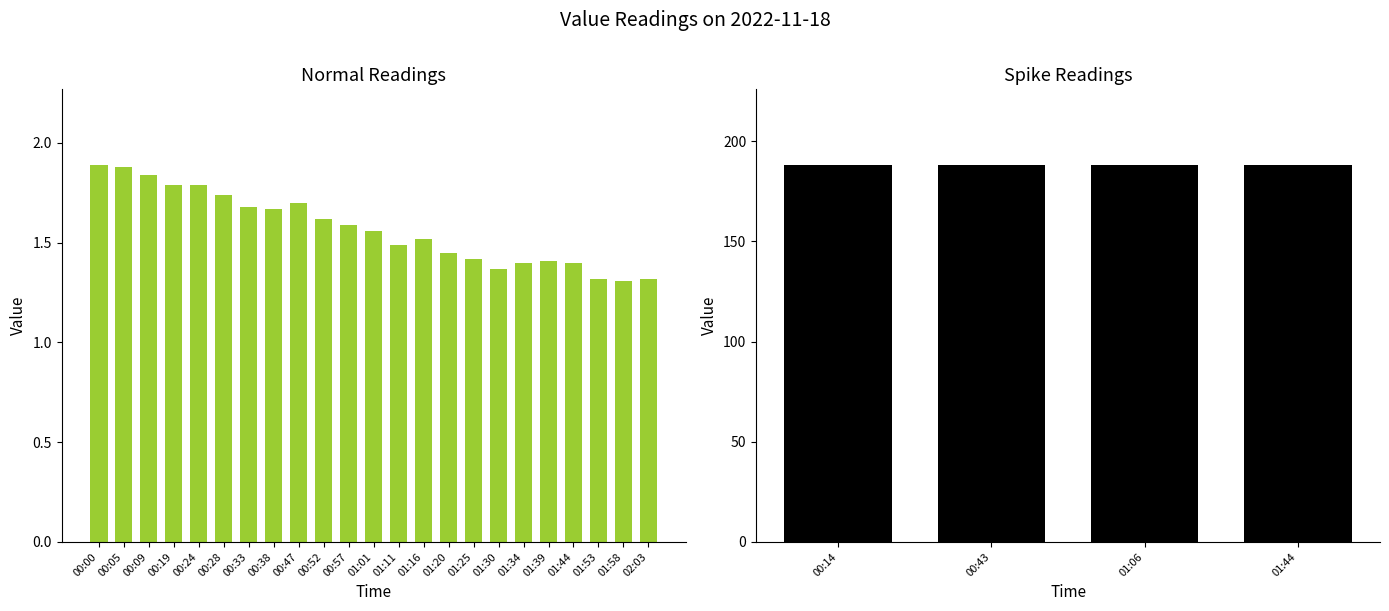

What is the value of the 13th bar from the left?

1.5